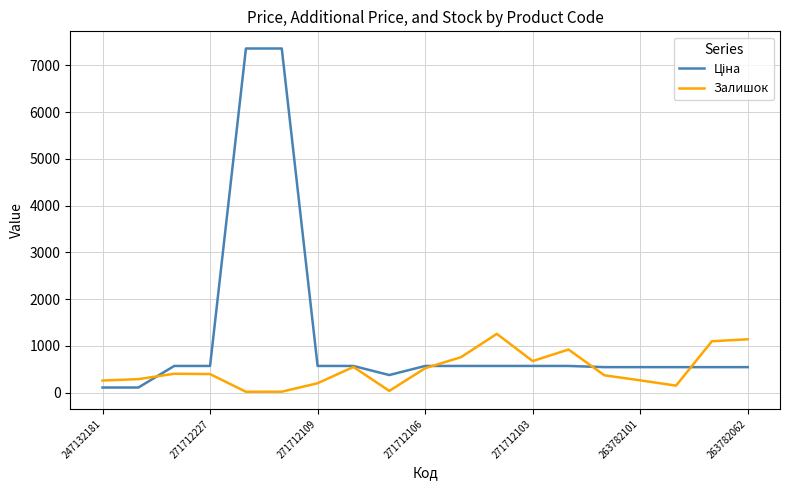

What is the maximum value for Залишок?

1258.0